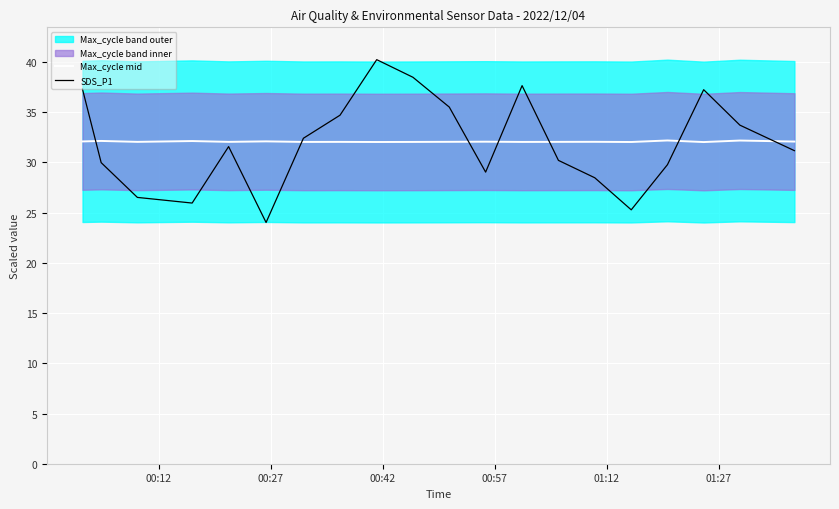

Is this an area chart (filled region under the line)?

No